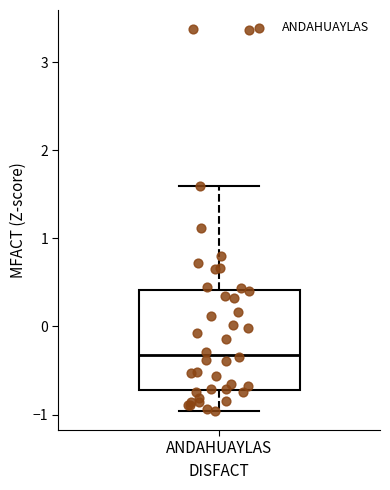

Read this box plot against the y-axis: the position of the median line, the range covered by the box, and the ends of both whiskers. The values are not printed on the chart, so give them approximately, as read against the axis.

median -0.3, box -0.7 to 0.4, whiskers -1.0 to 1.6